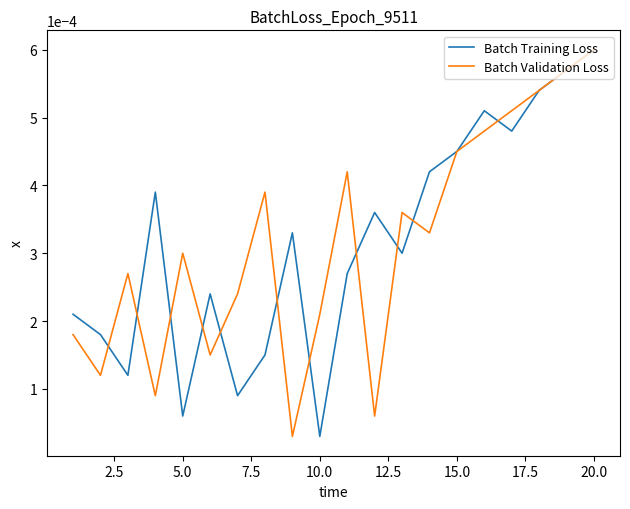

What are all the series names shown in the legend?

Batch Training Loss, Batch Validation Loss